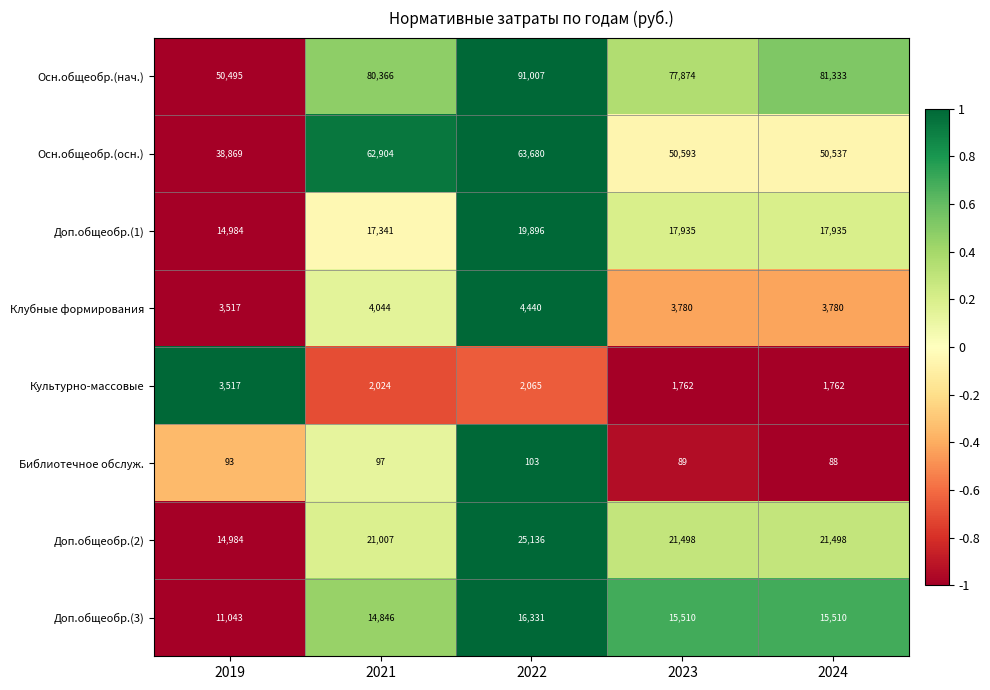

At how many categories does at least one series exceed 55121?

4